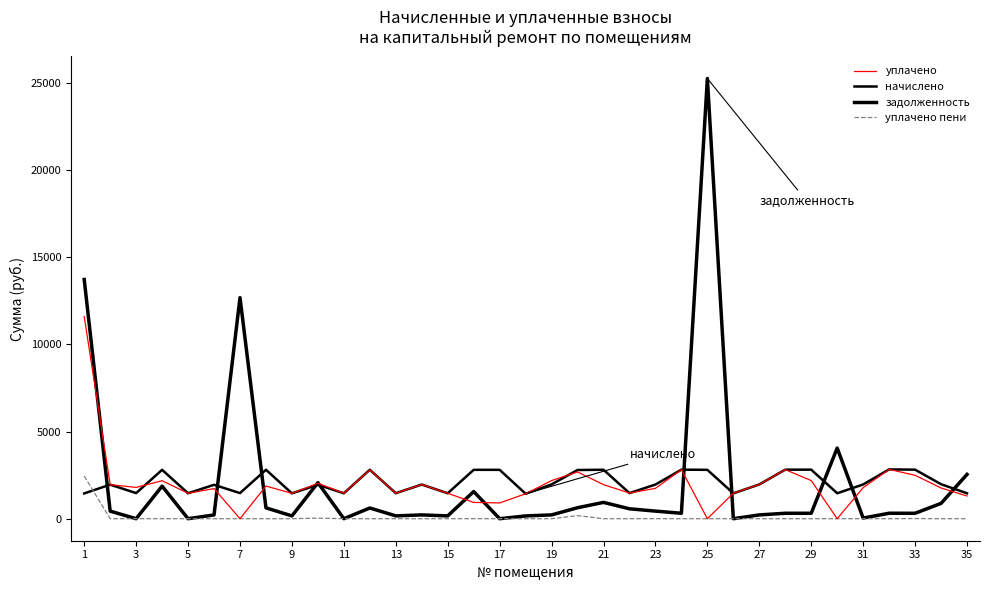

Which series has the widest spread of values?

задолженность